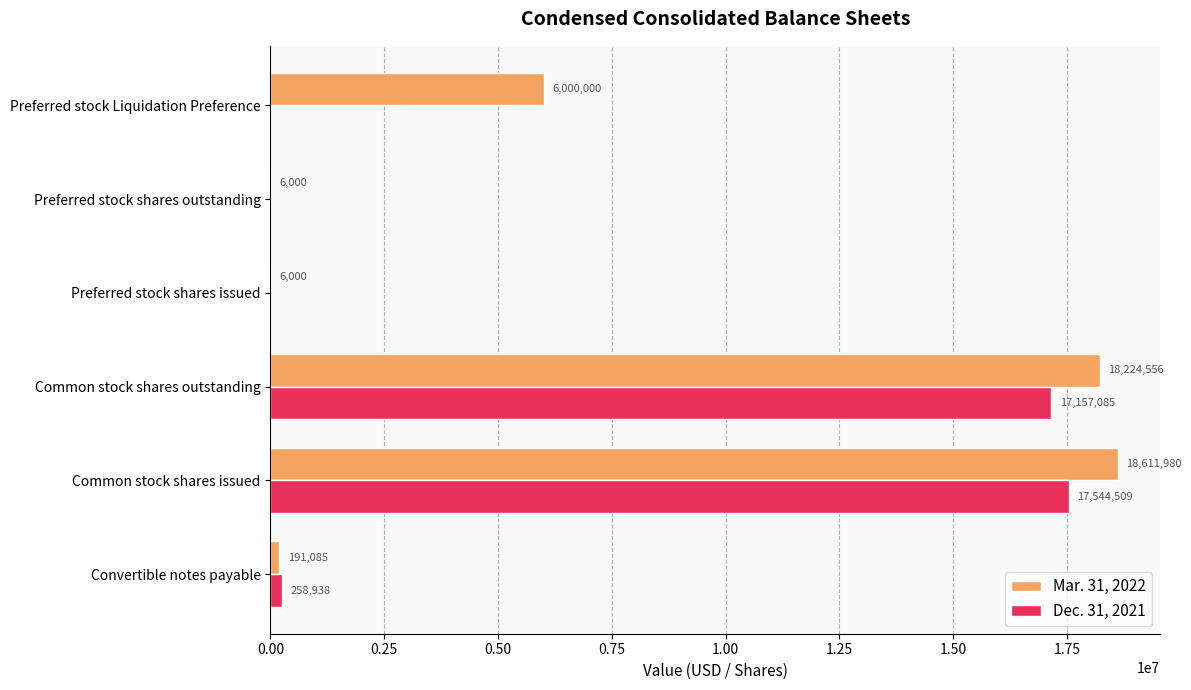

Where is Mar. 31, 2022 nearest to the value 9308990?

Preferred stock Liquidation Preference